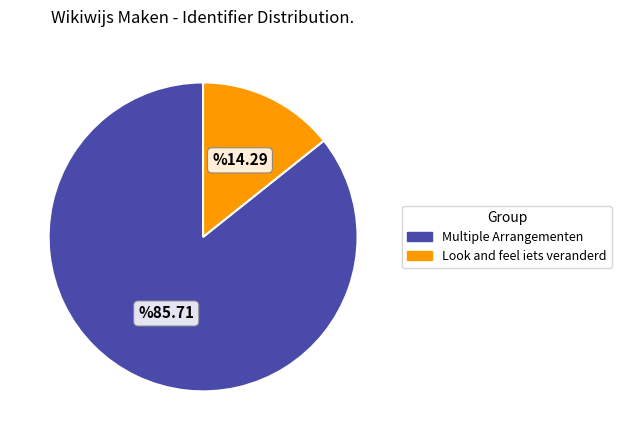

Is it true that Multiple Arrangementen is 93% of the pie?

False